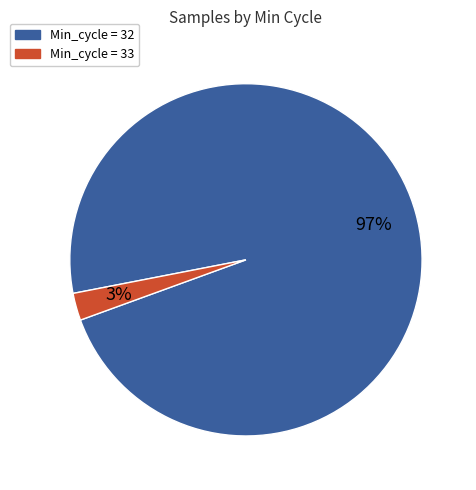

Is there a majority slice in this chart?

Yes